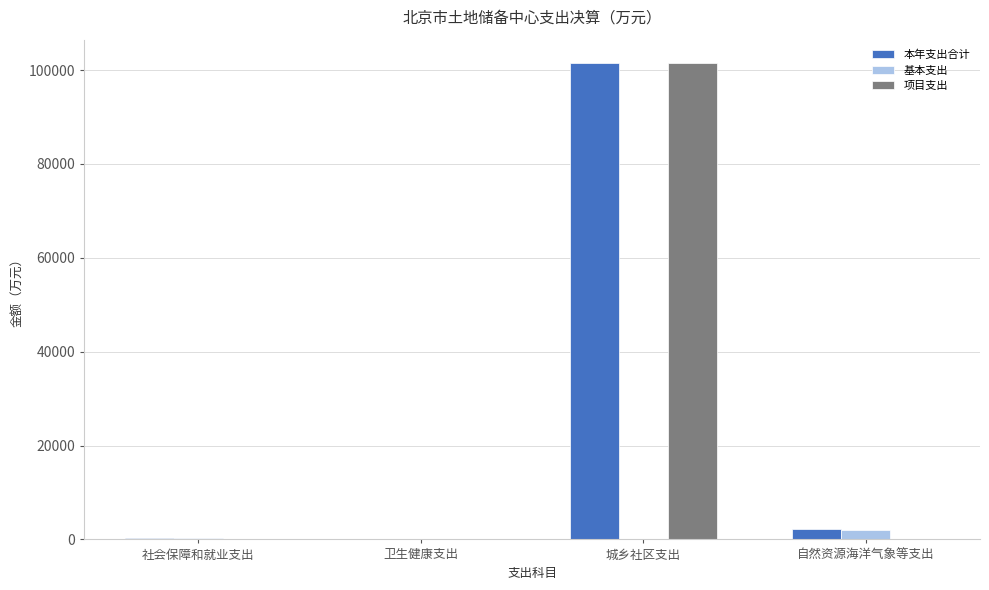

At which label does 本年支出合计 reach its peak?

城乡社区支出